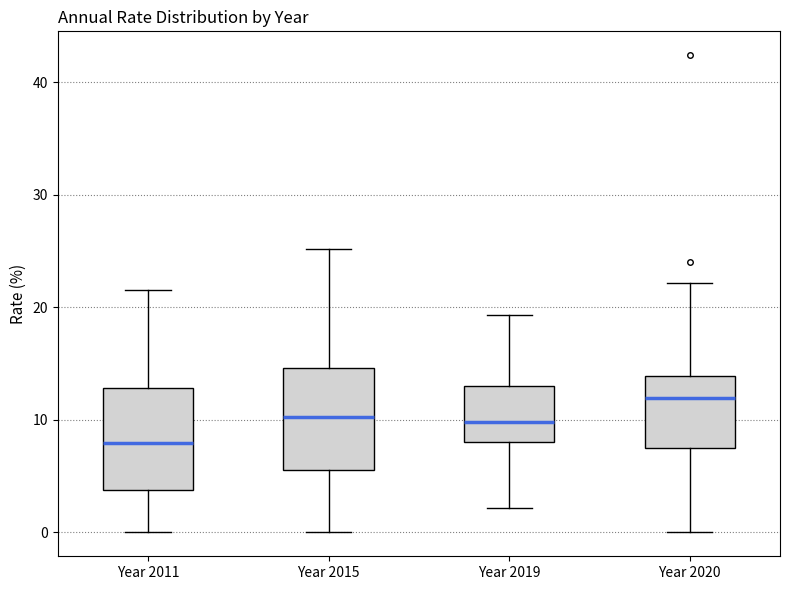

Reading left to right, transcribe this box plot: for each box, give where its median line is, the range the box spans, and where its two whiskers end, as read against the y-axis. The values are not printed on the chart, so give them approximately, as read against the axis.

Year 2011: median 8, box 4 to 13, whiskers 0 to 22
Year 2015: median 10, box 6 to 15, whiskers 0 to 25
Year 2019: median 10, box 8 to 13, whiskers 2 to 19
Year 2020: median 12, box 7 to 14, whiskers 0 to 22